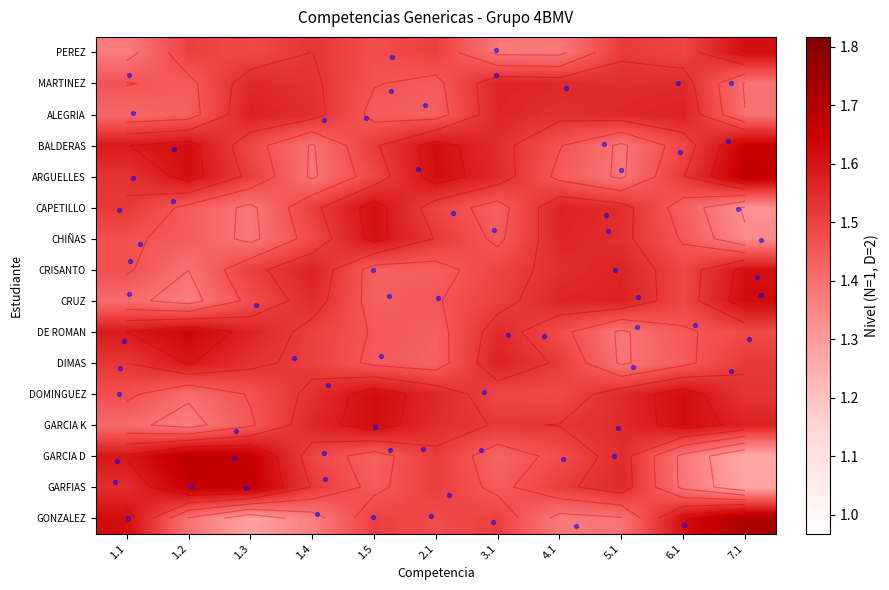

At which category does the chart reach its peak across all series?

7.1